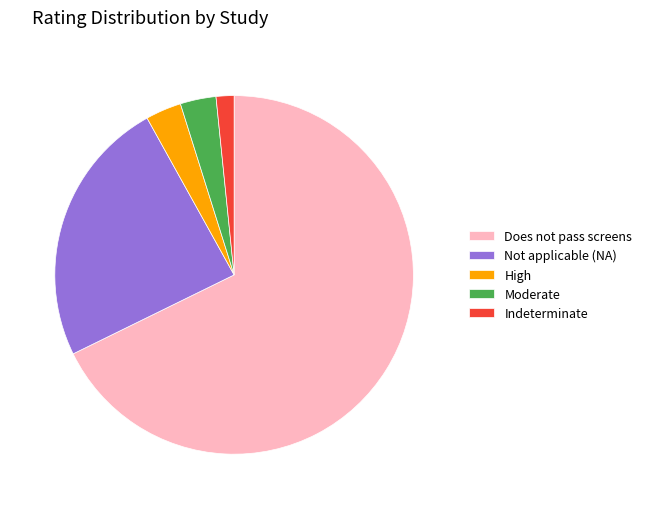

How many segments does this pie chart have?

5